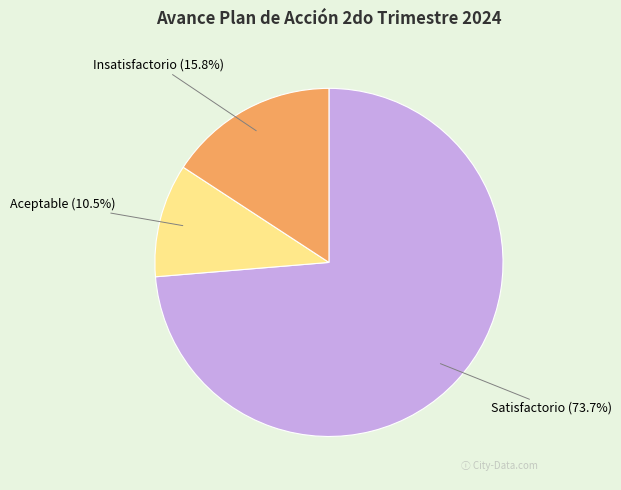

How many slices are in this pie chart?

3